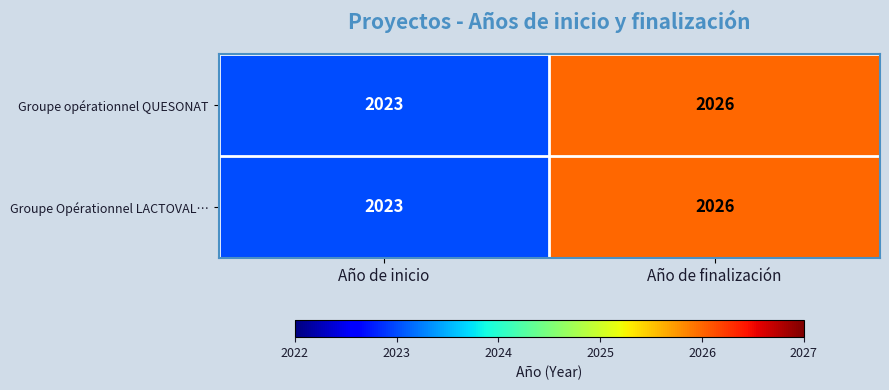

Rank the categories by Groupe opérationnel QUESONAT value from highest to lowest.

Año de finalización, Año de inicio